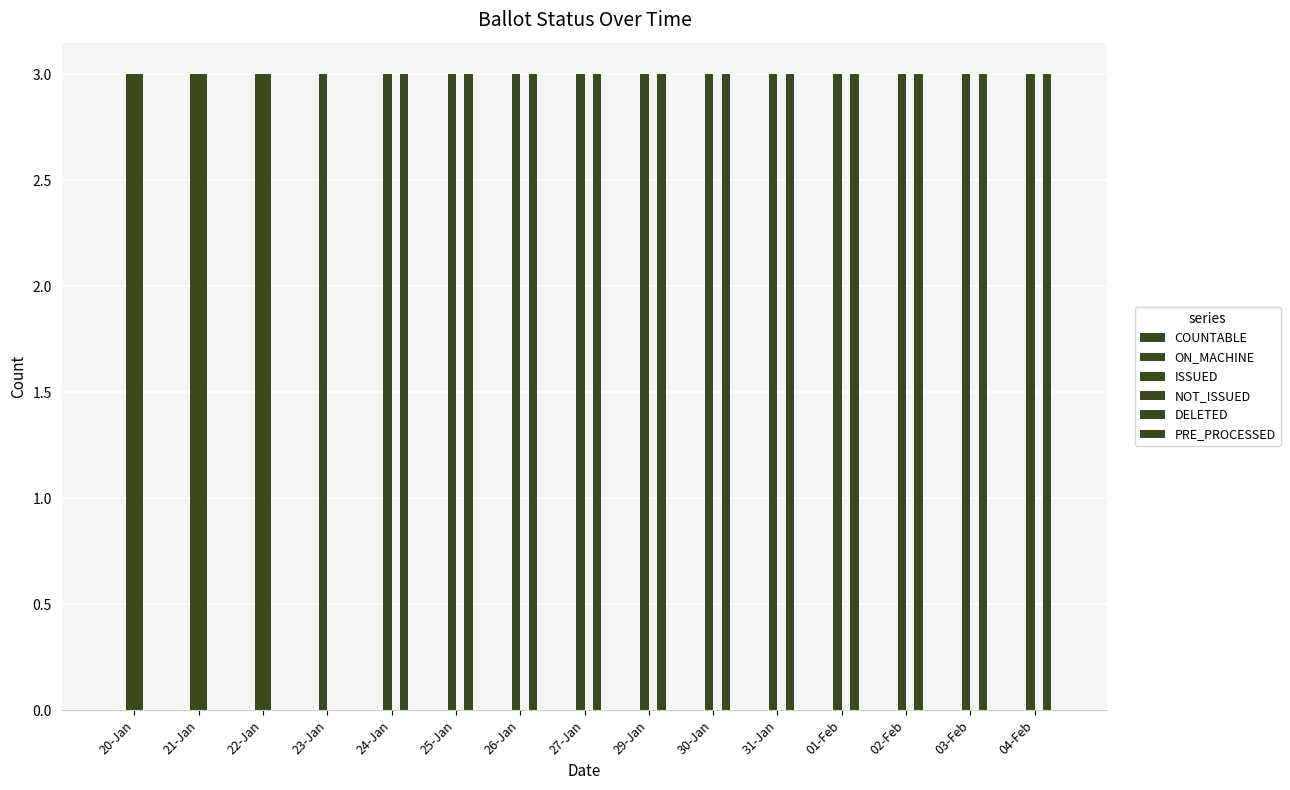

What is the highest value of the NOT_ISSUED series?

3